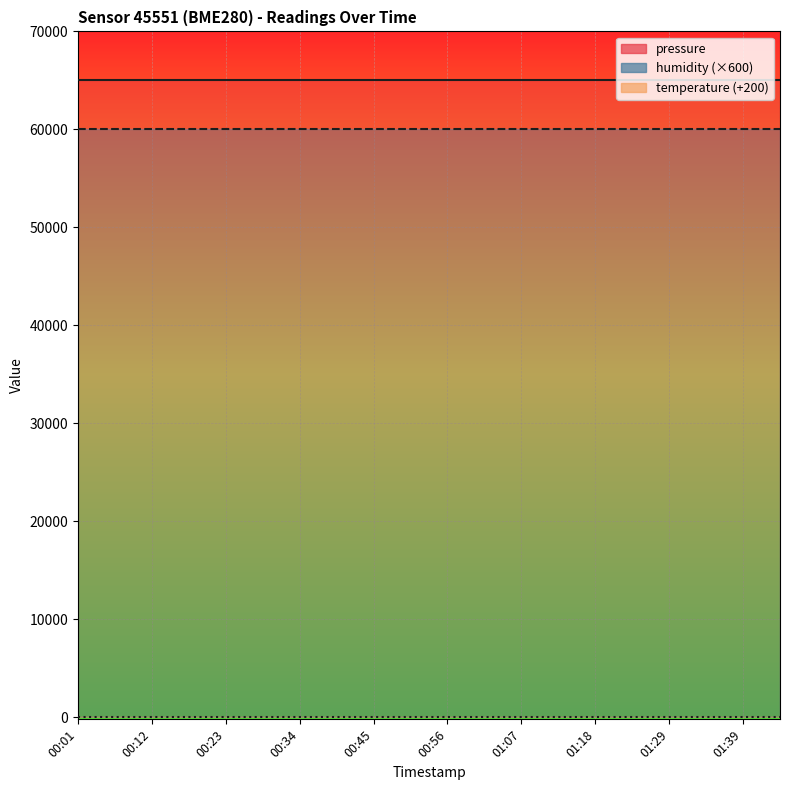

True or false: pressure and temperature cross at least once.

False